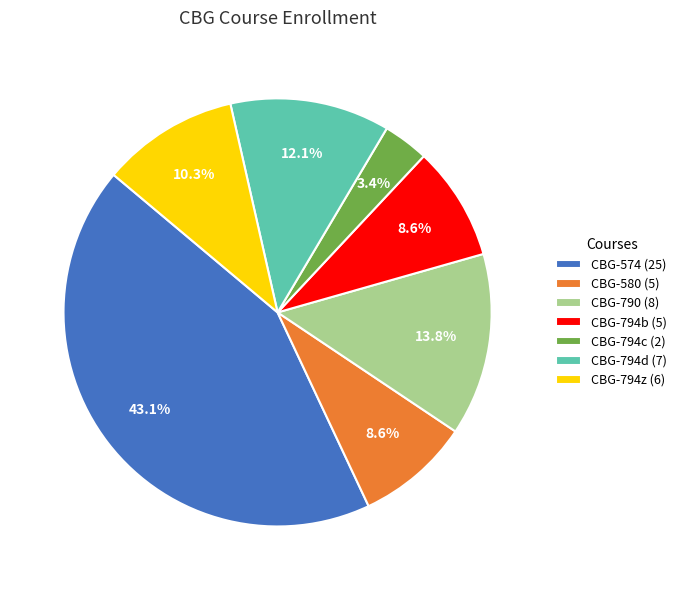

Does CBG-794b account for over 50% of the chart?

No